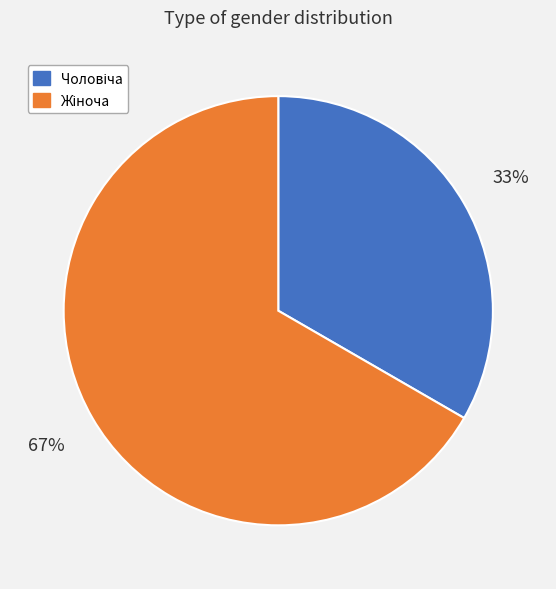

To the nearest percent, what is the average slice percentage?

50%